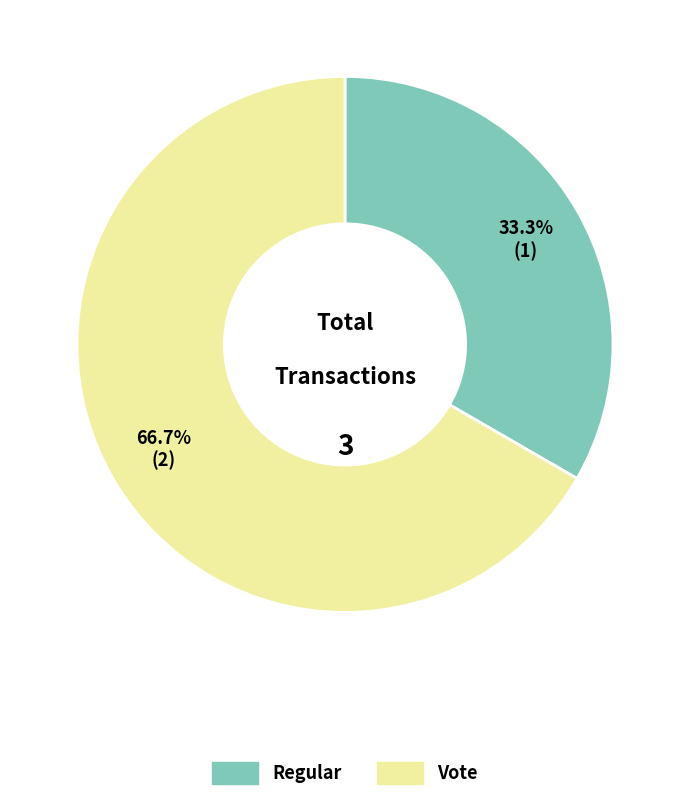

How many segments does this pie chart have?

2